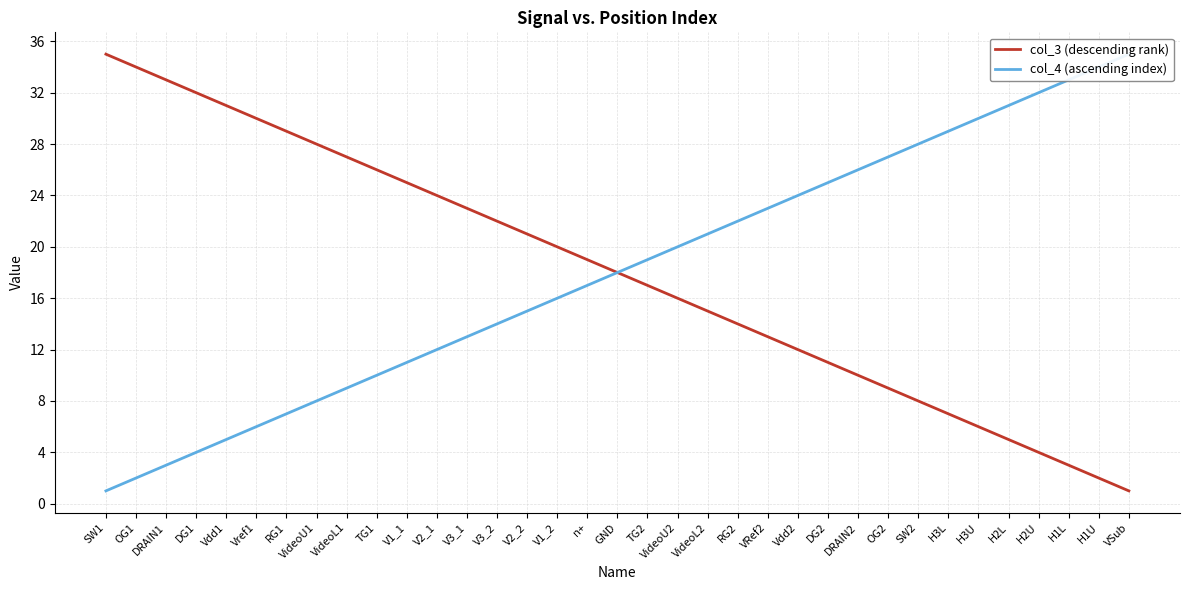

Which series has the largest total across all categories?

col_3 (descending rank)